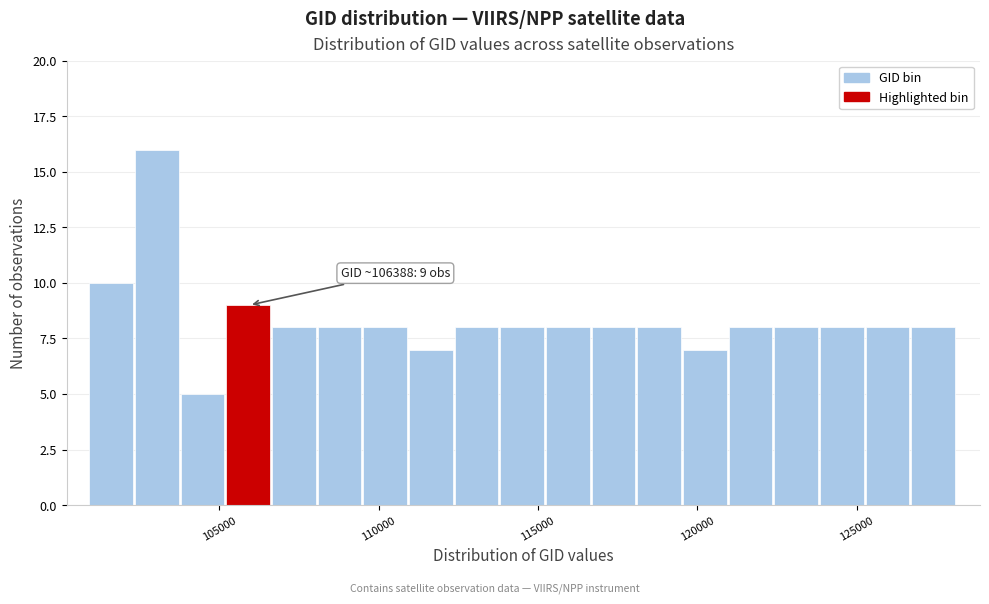

Read against the x-axis, roughly where is the centre of the tallest bar?

103000